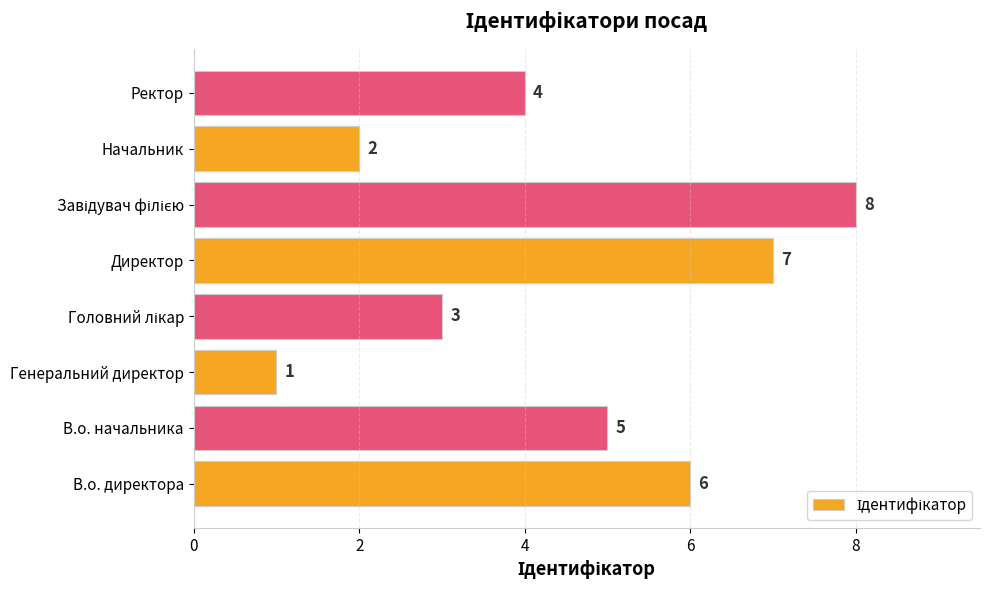

Where is the data nearest to the value 4?

Ректор